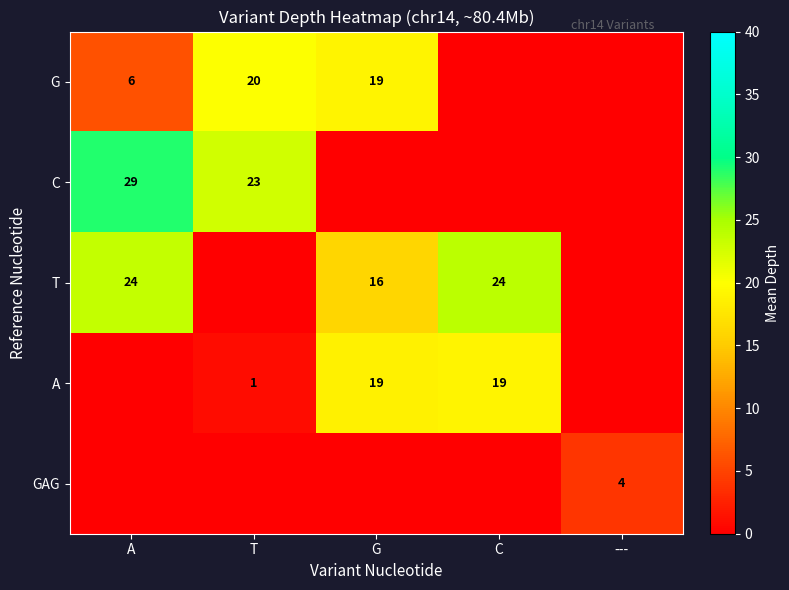

The value of A at G is 6. True or false?

False